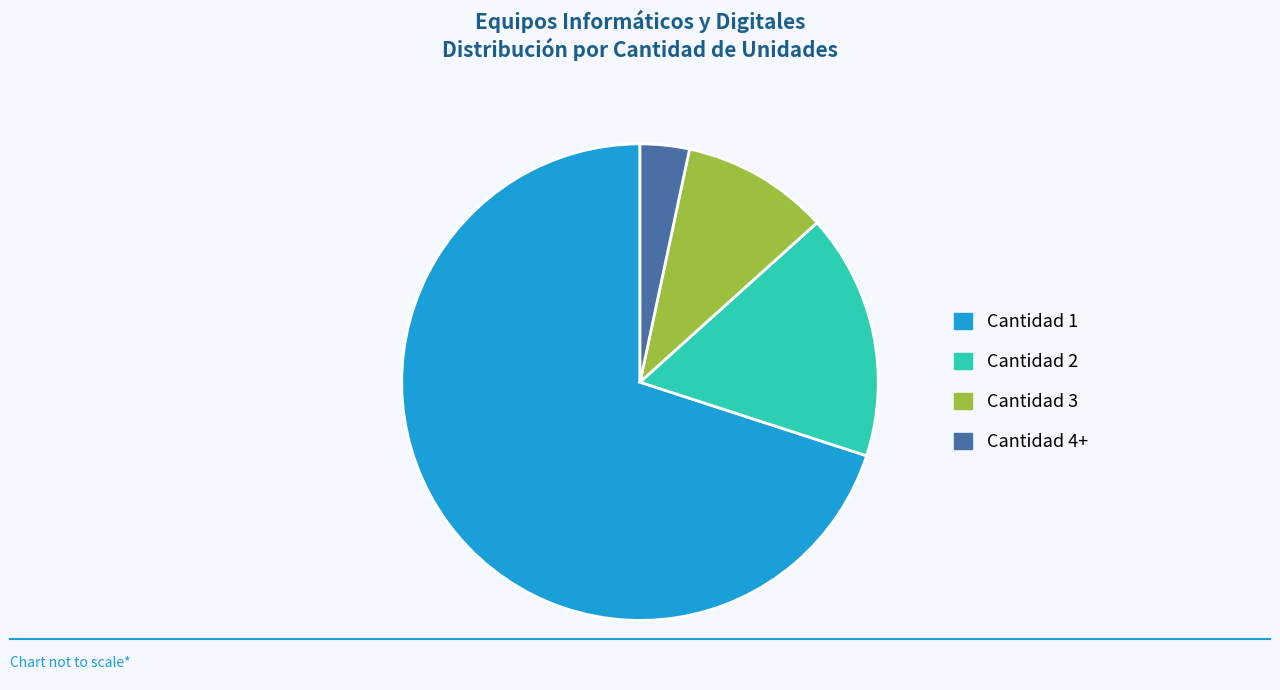

True or false: Cantidad 2 accounts for 17% of the total.

True